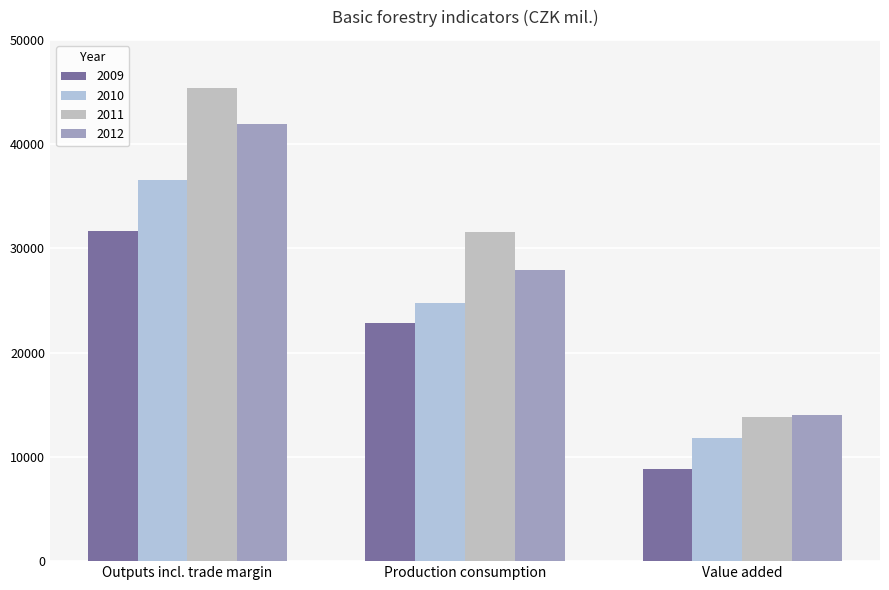

What is the total value across all series at Outputs incl. trade margin?

155523